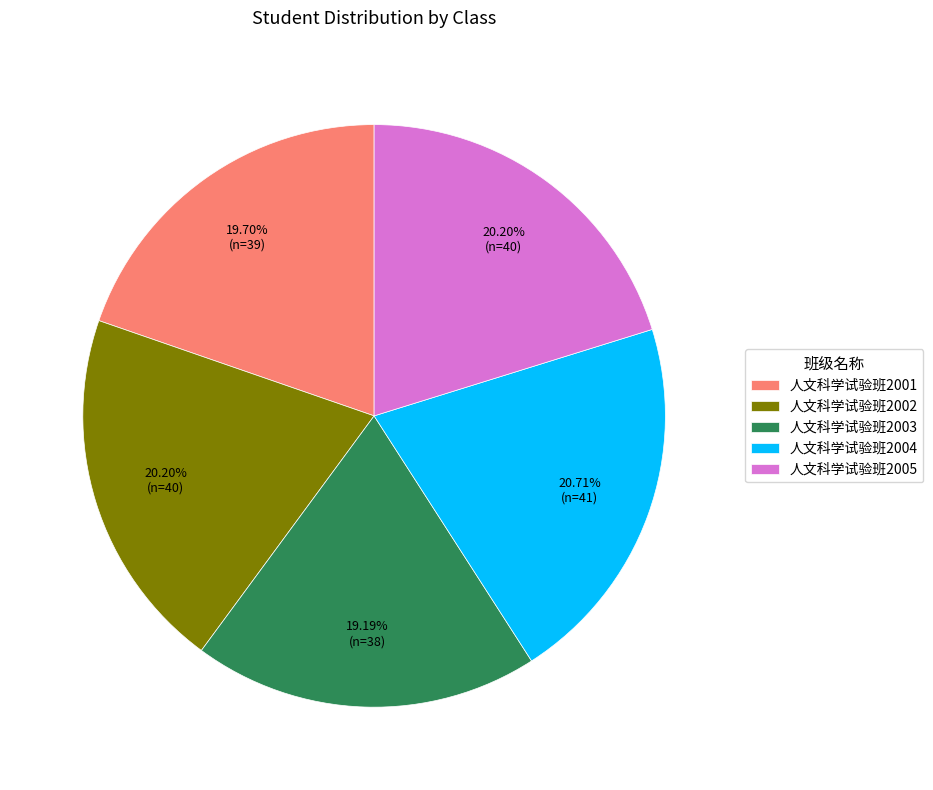

True or false: 人文科学试验班2004 accounts for 21% of the total.

True